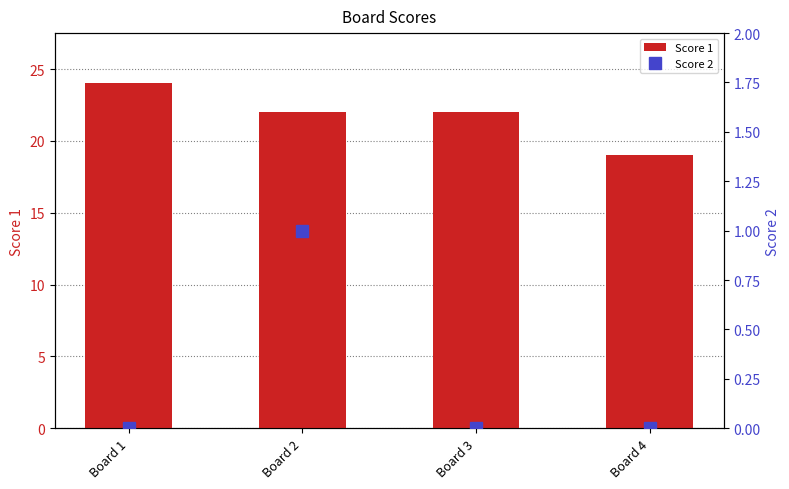

Between Board 1 and Board 3, which series saw the biggest shift?

Score 1